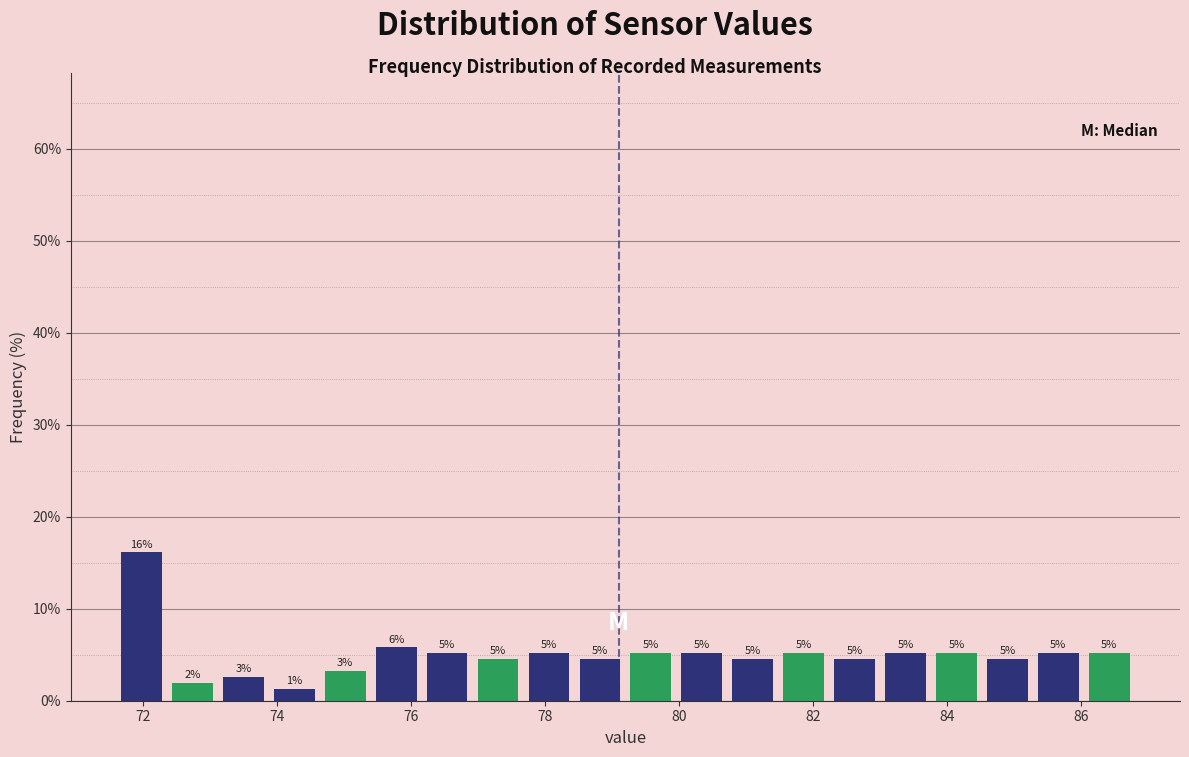

Around what value on the x-axis is the tallest bar? Give the approximate position of its centre, as read against the axis.

72.0